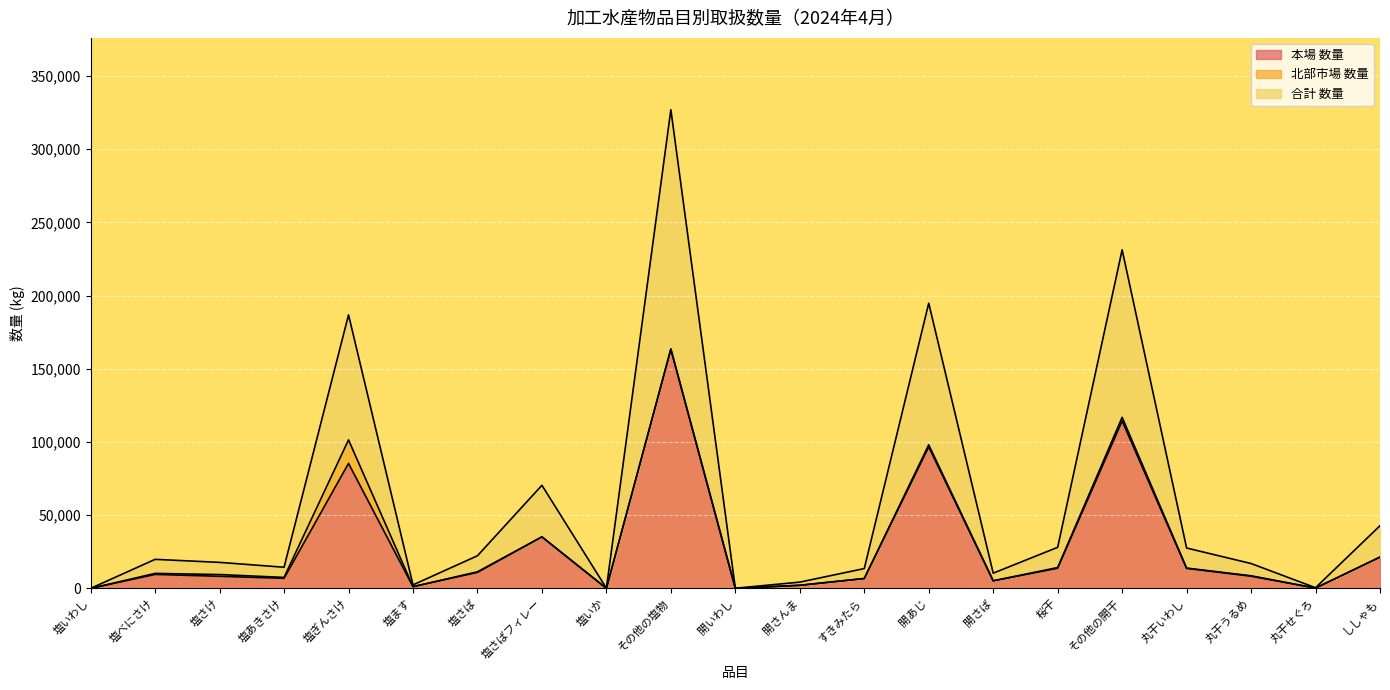

What is the average value of the 本場 数量 series?

28753